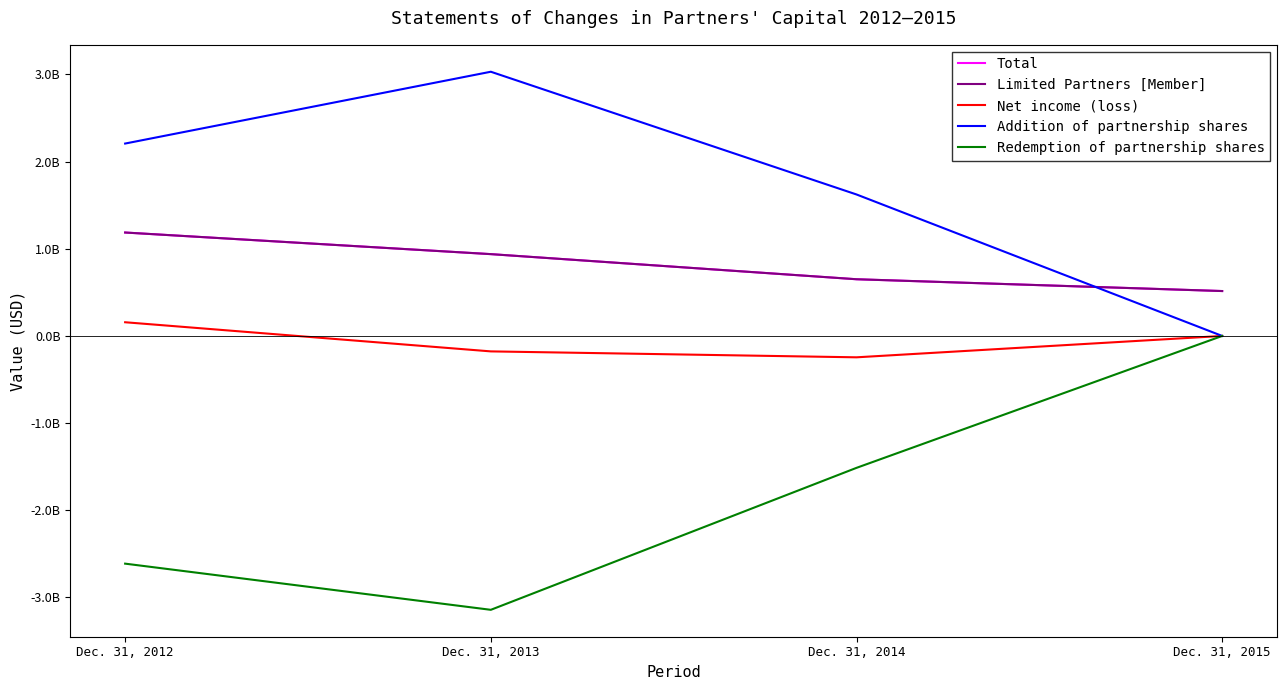

Does the chart display data point markers on the line(s)?

No